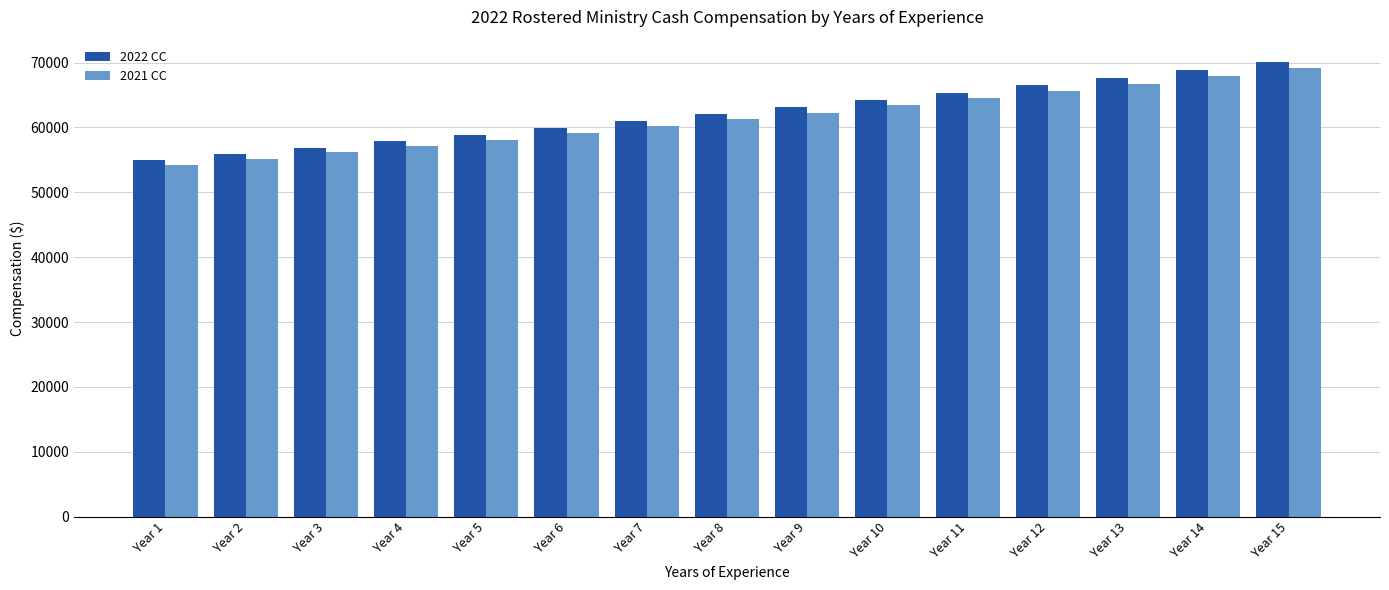

Between Year 6 and Year 13, which series saw the biggest shift?

2022 CC